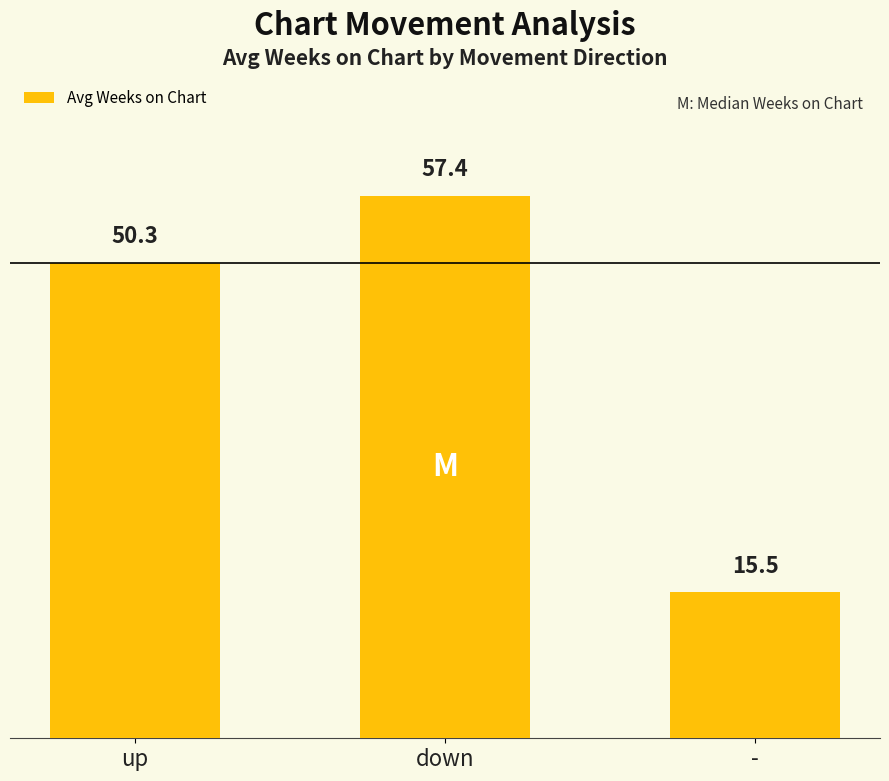

What position from the left is -?

3